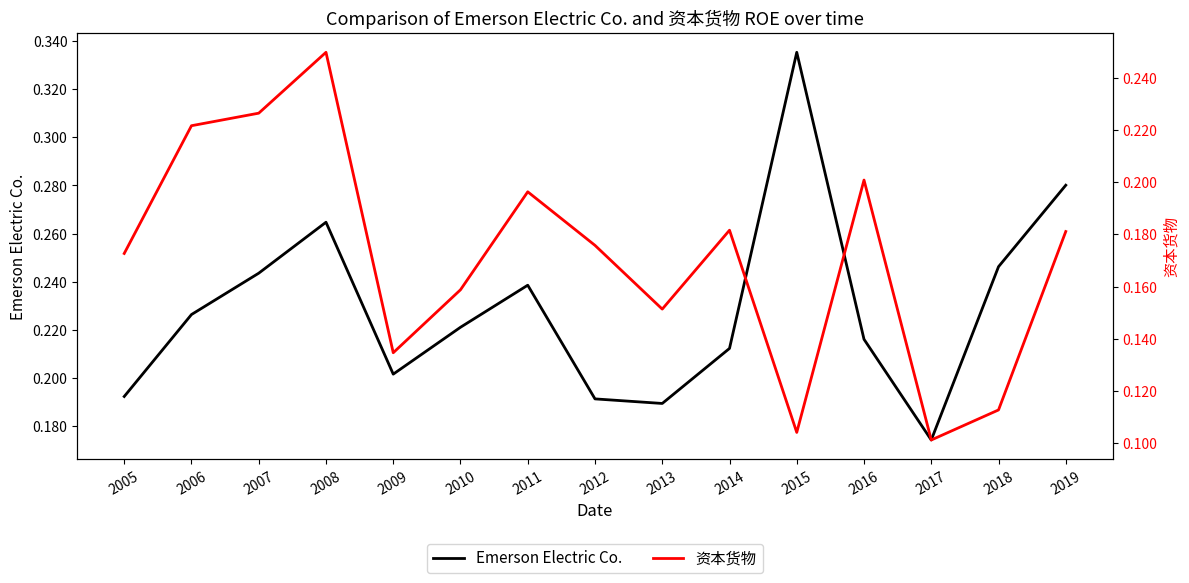

What is the sum of the 资本货物 values at 2012 and 2016?

0.4